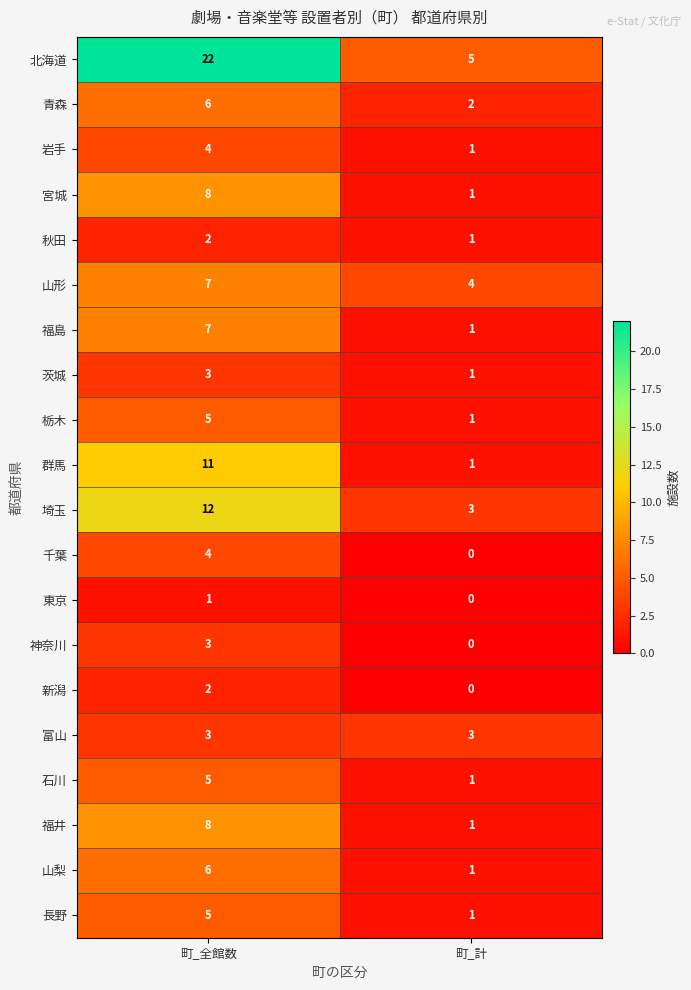

At how many categories does at least one series exceed 12?

1